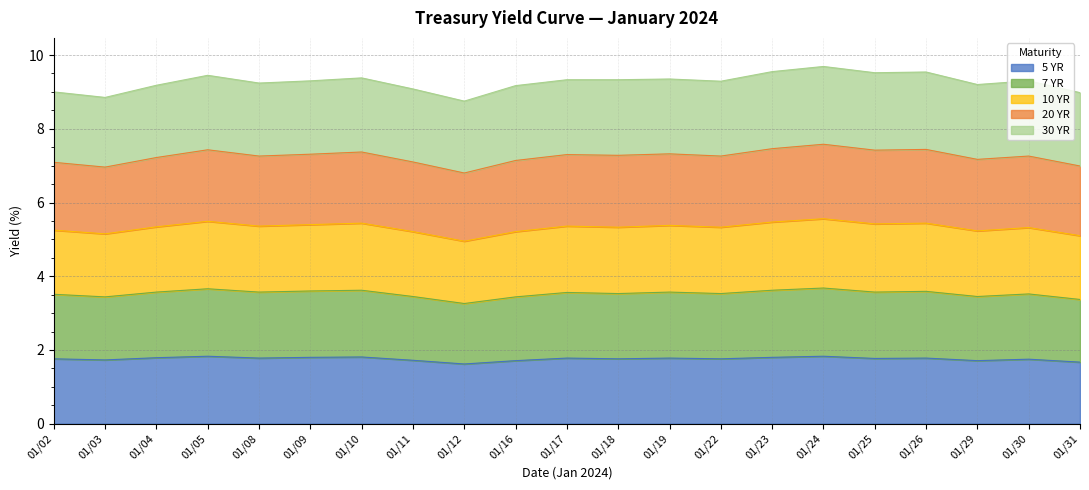

True or false: 5 YR has a value of 1.8 at 01/19.

True